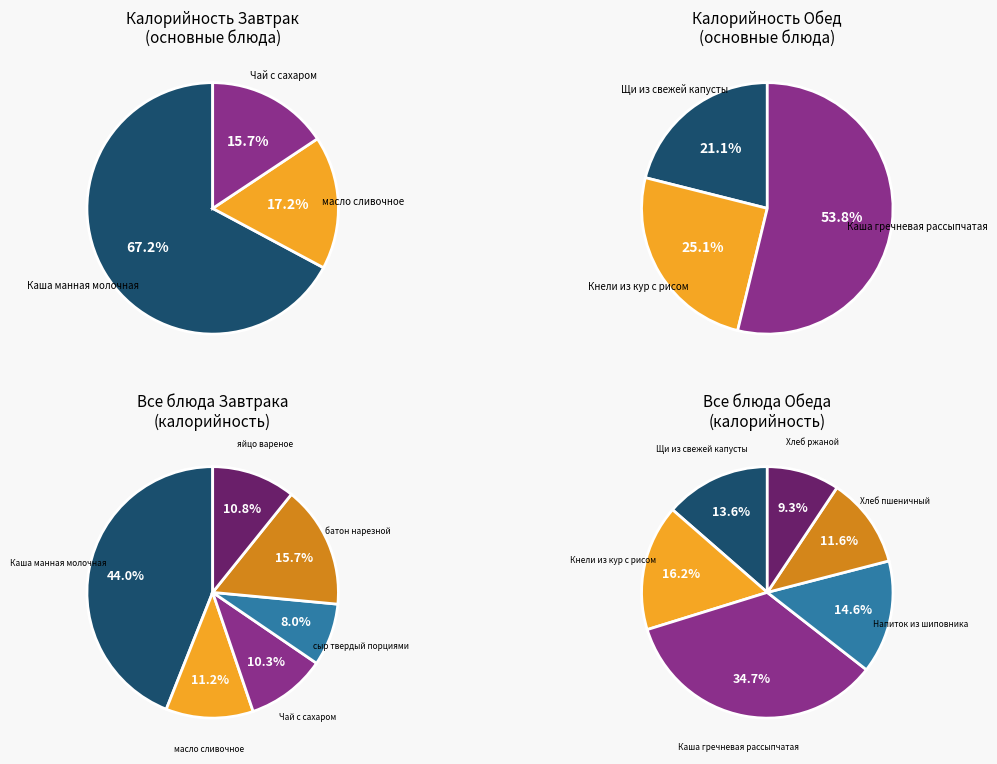

Which has a higher value, Чай с сахаром or масло сливочное?

масло сливочное